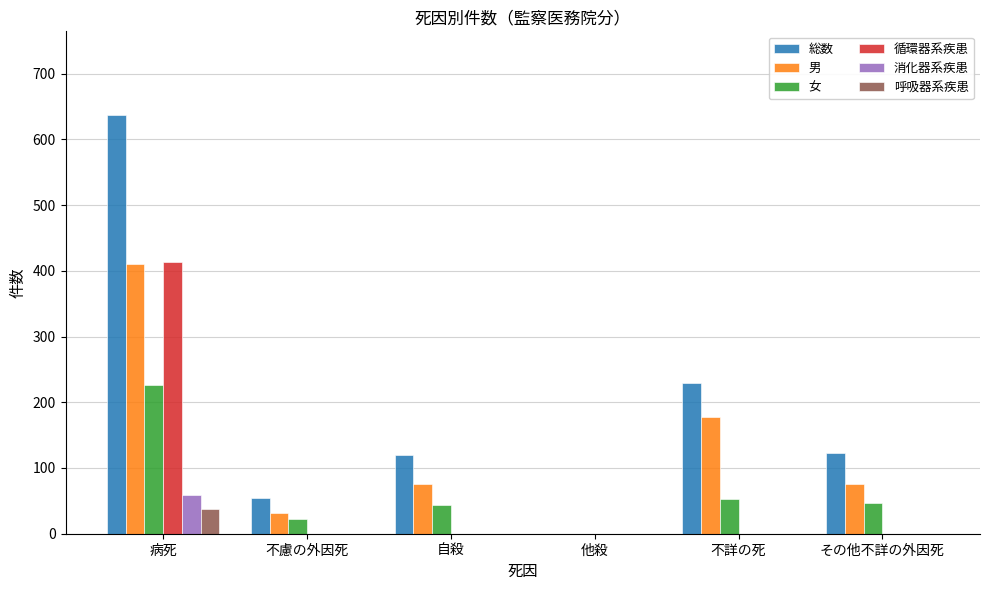

At which label does 女 first exceed 47?

病死